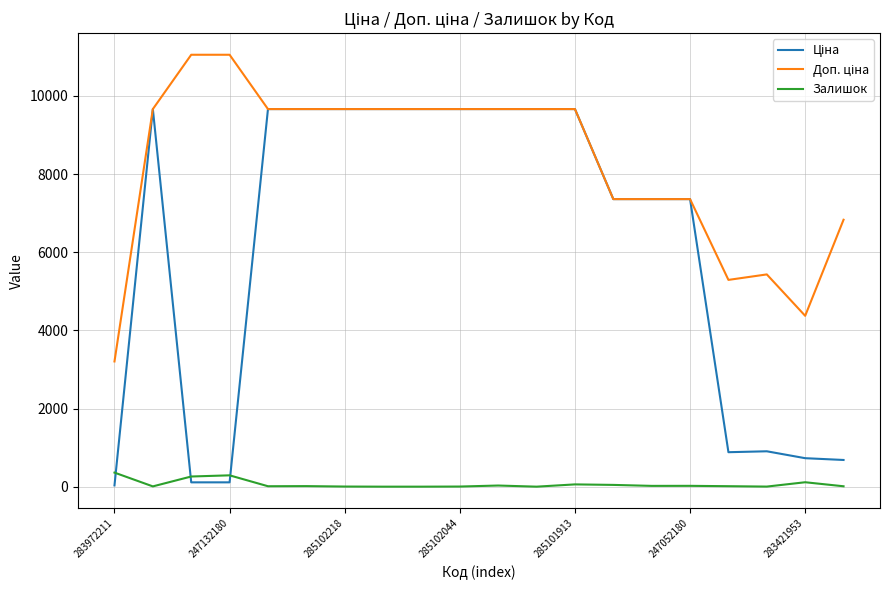

What is the maximum value shown in the chart?

11055.0